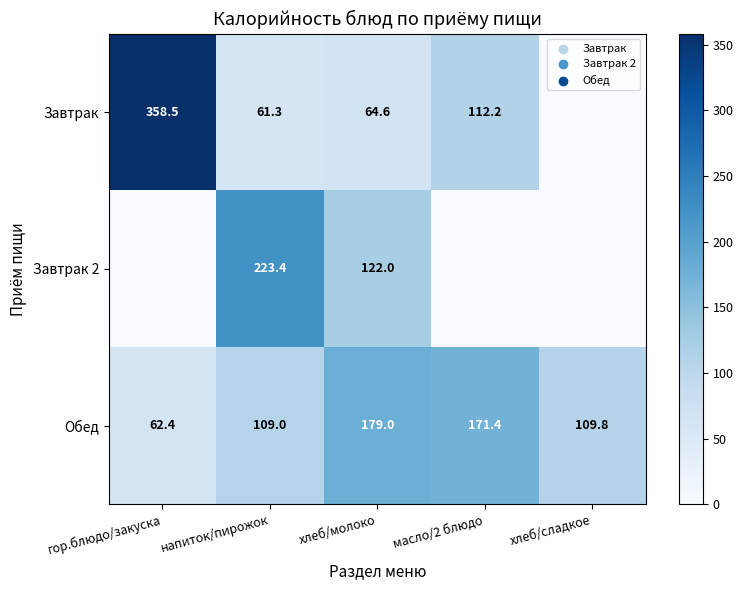

The Завтрак series shows 113.6 at хлеб/молоко. True or false?

False